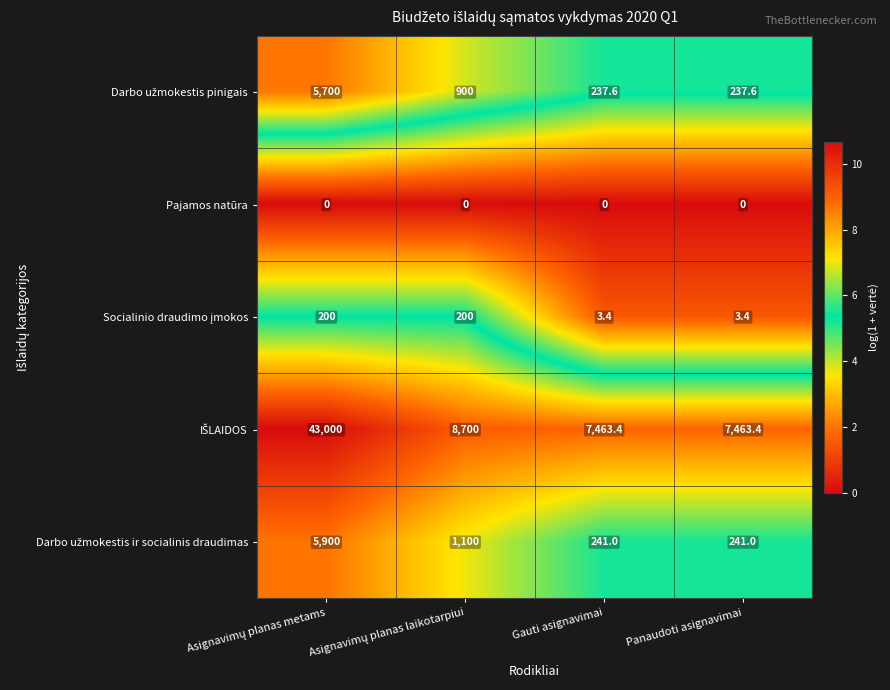

The value of Pajamos natūra at Gauti asignavimai is 0.0. True or false?

True